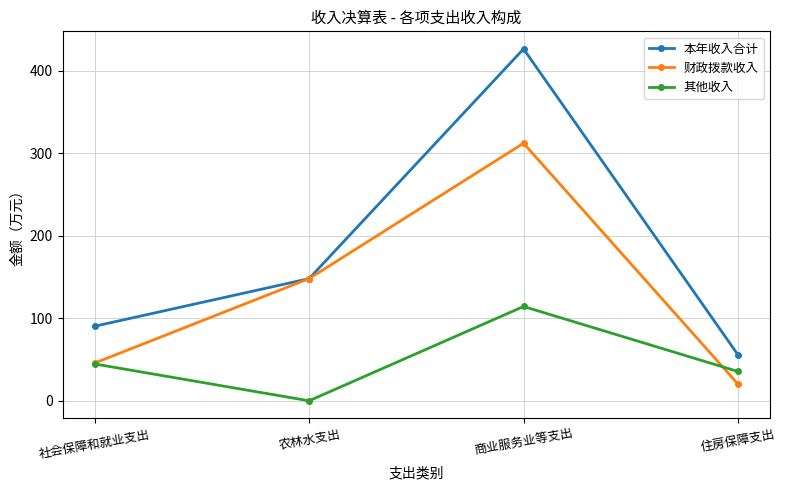

What is the total value across all series at 住房保障支出?

111.6